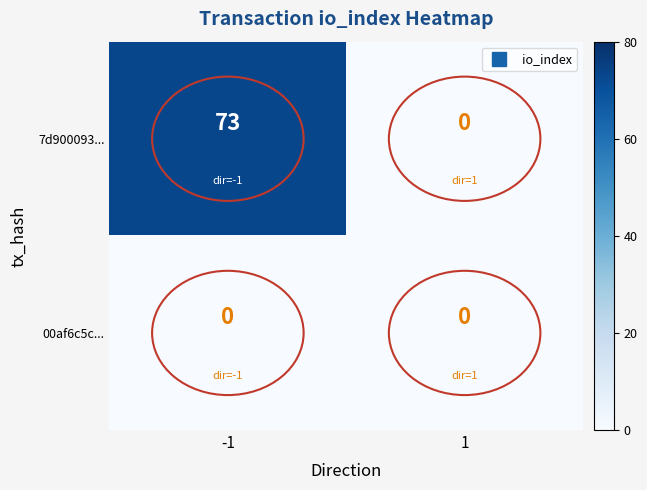

Rank the series by their maximum value, from lowest to highest.

00af6c5c..., 7d900093...